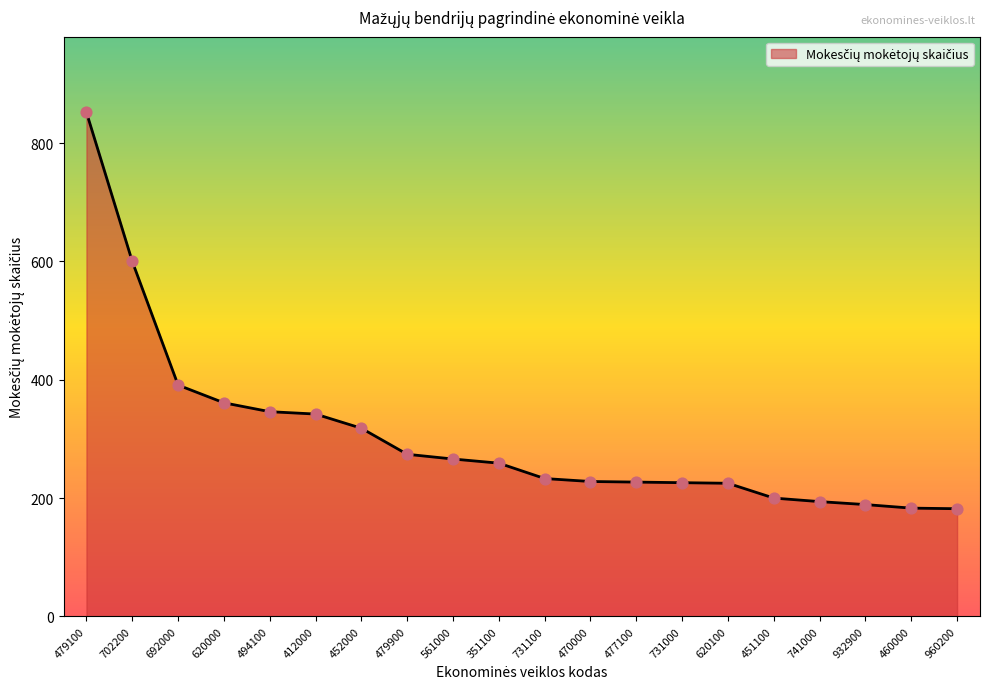

What is the change in value from 452000 to 731000?

-92